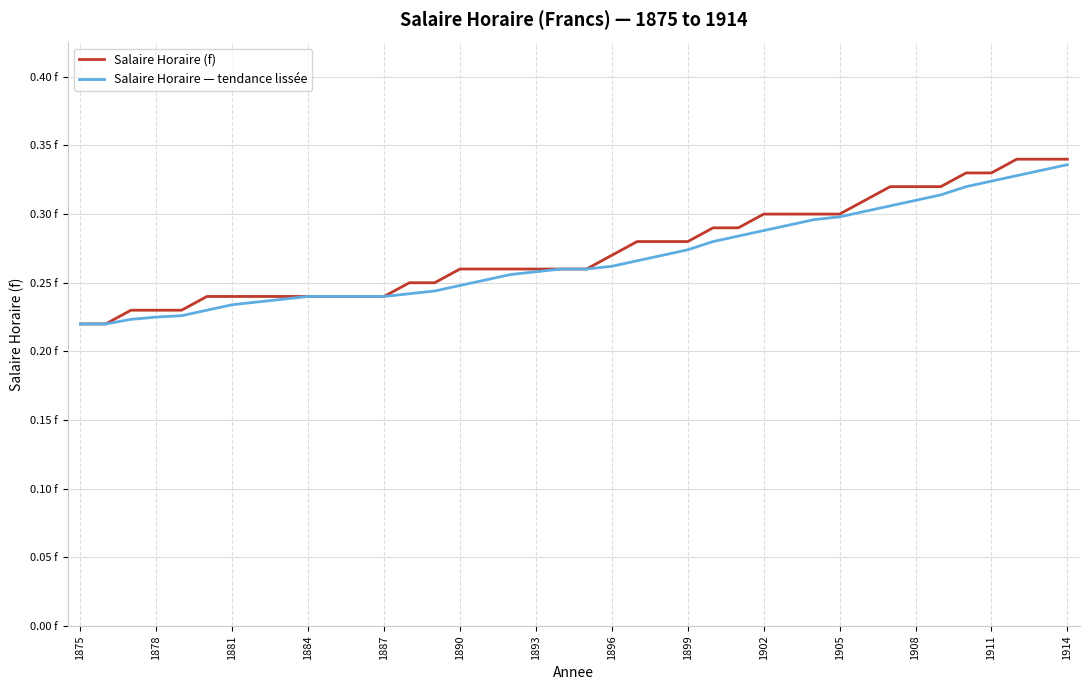

Does the chart display data point markers on the line(s)?

No